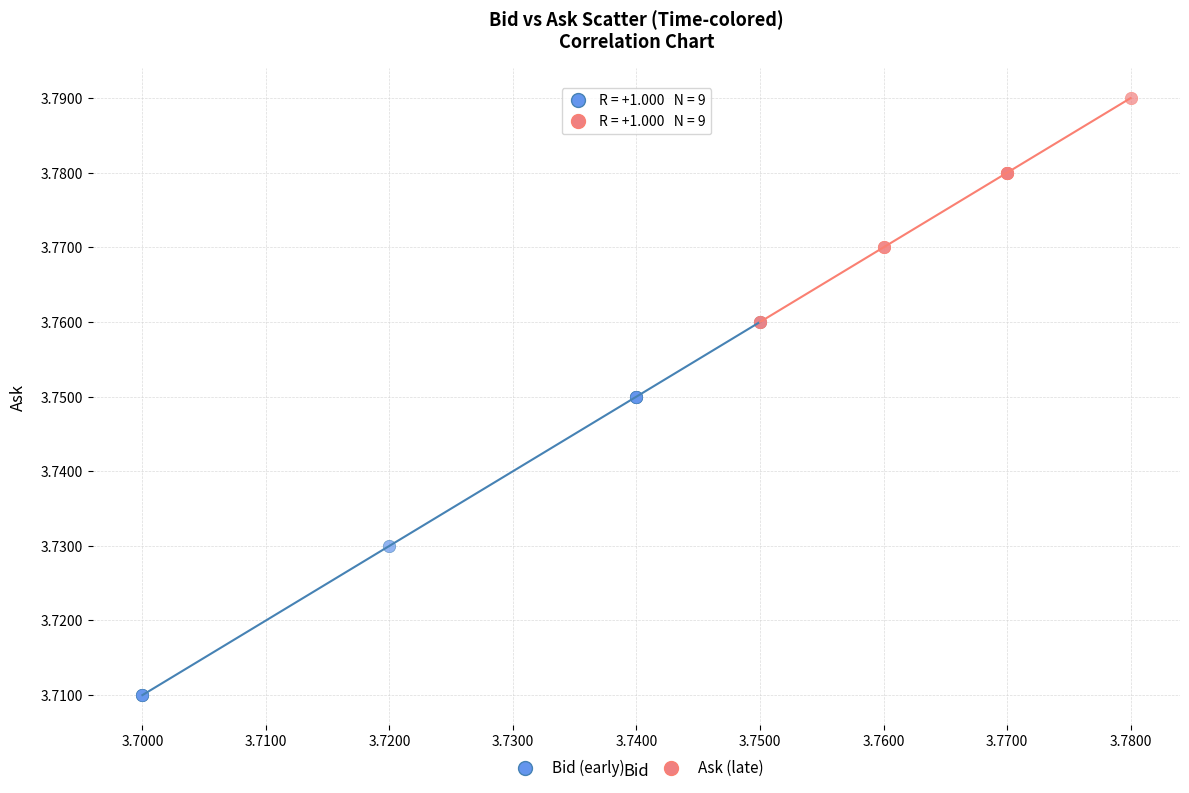

Which series has the largest Y range (max minus min)?

Bid (early)